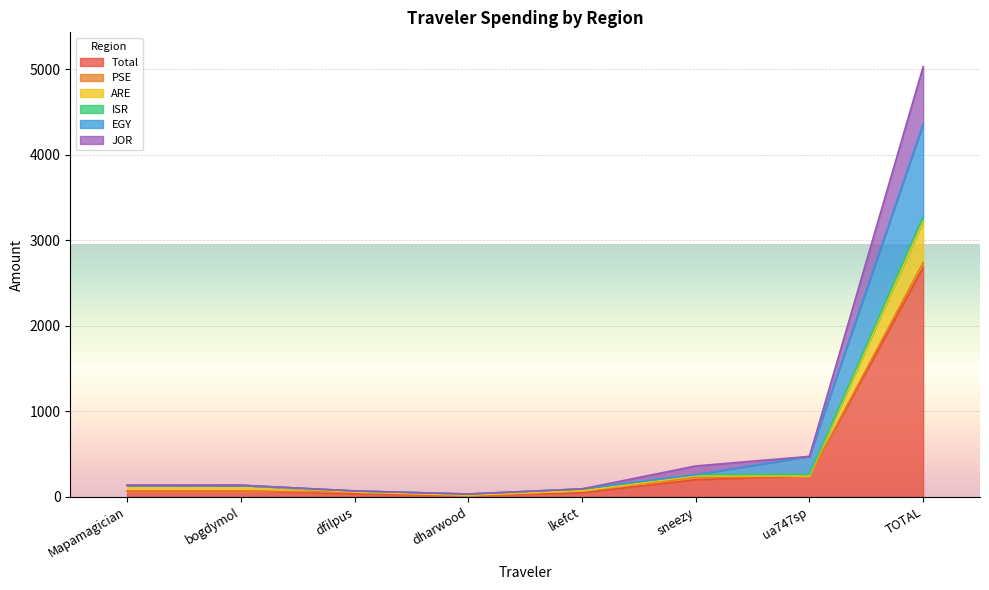

Which category has the highest value in the JOR series?

TOTAL